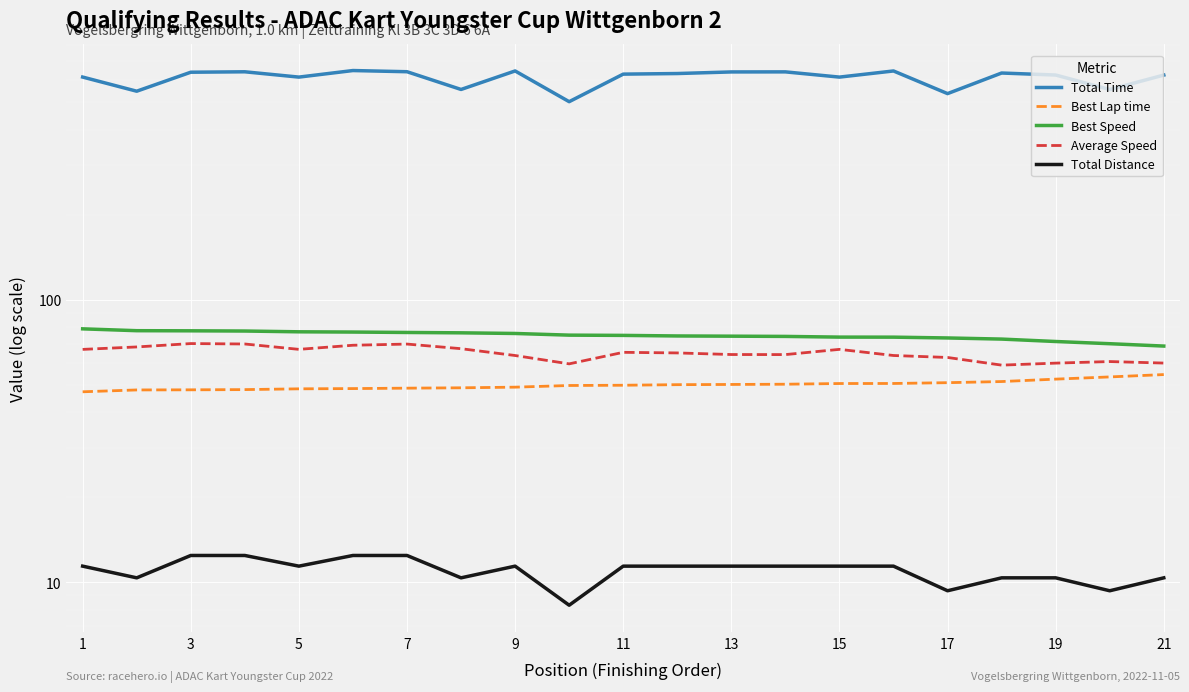

What are all the series names shown in the legend?

Total Time, Best Lap time, Best Speed, Average Speed, Total Distance